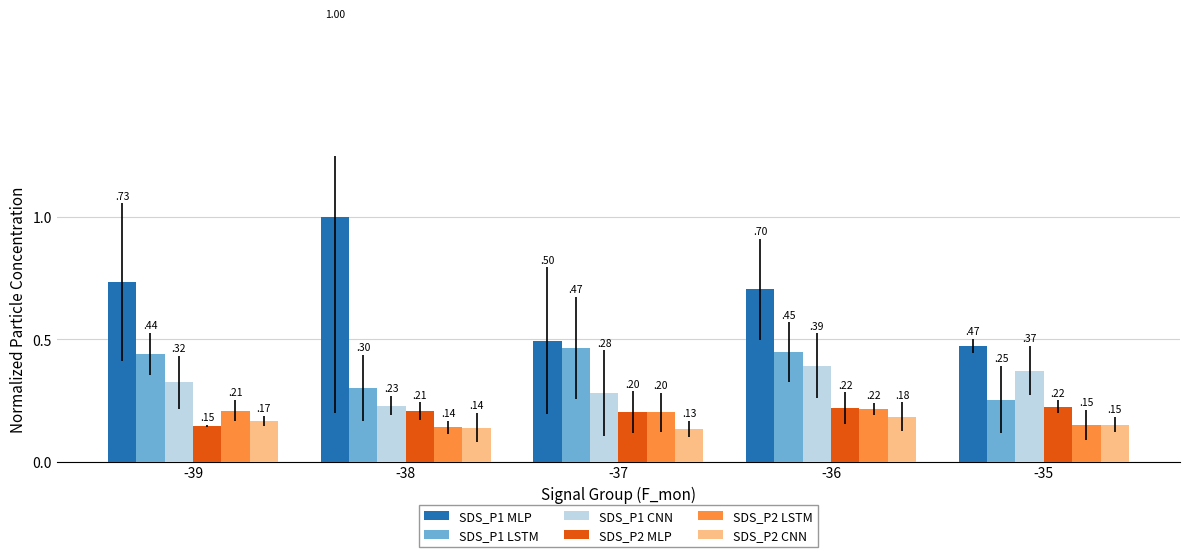

Which series has the widest spread of values?

SDS_P1 MLP